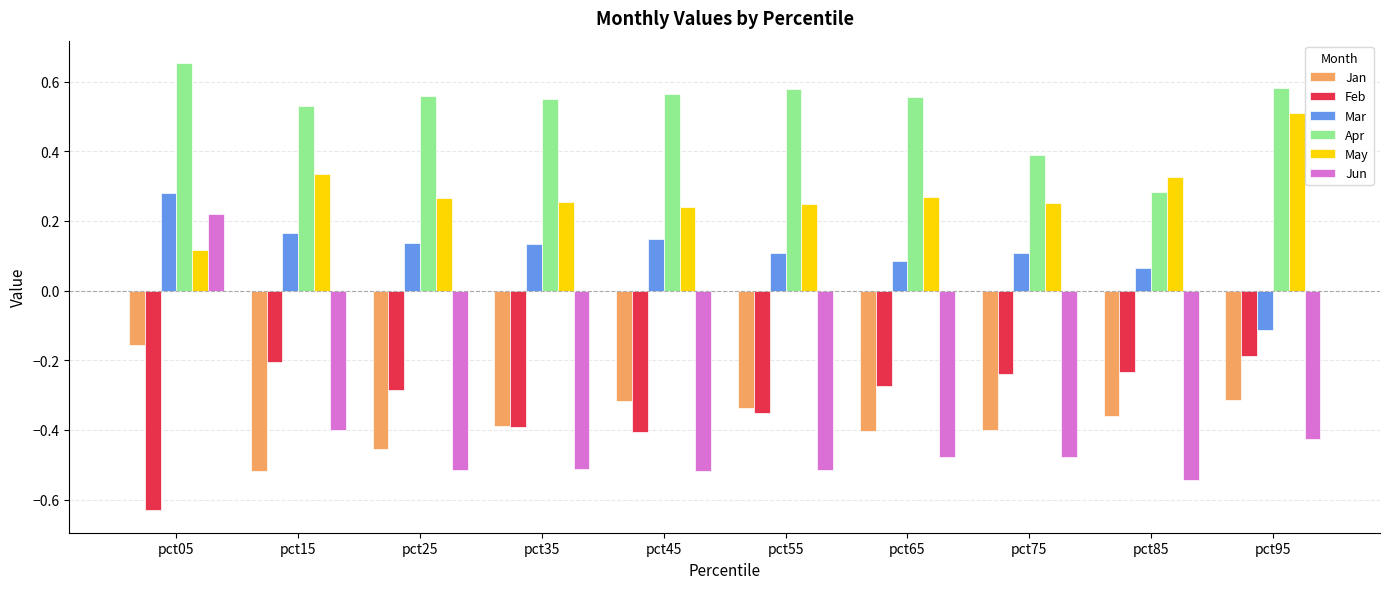

At which label is Jun closest to 0?

pct05